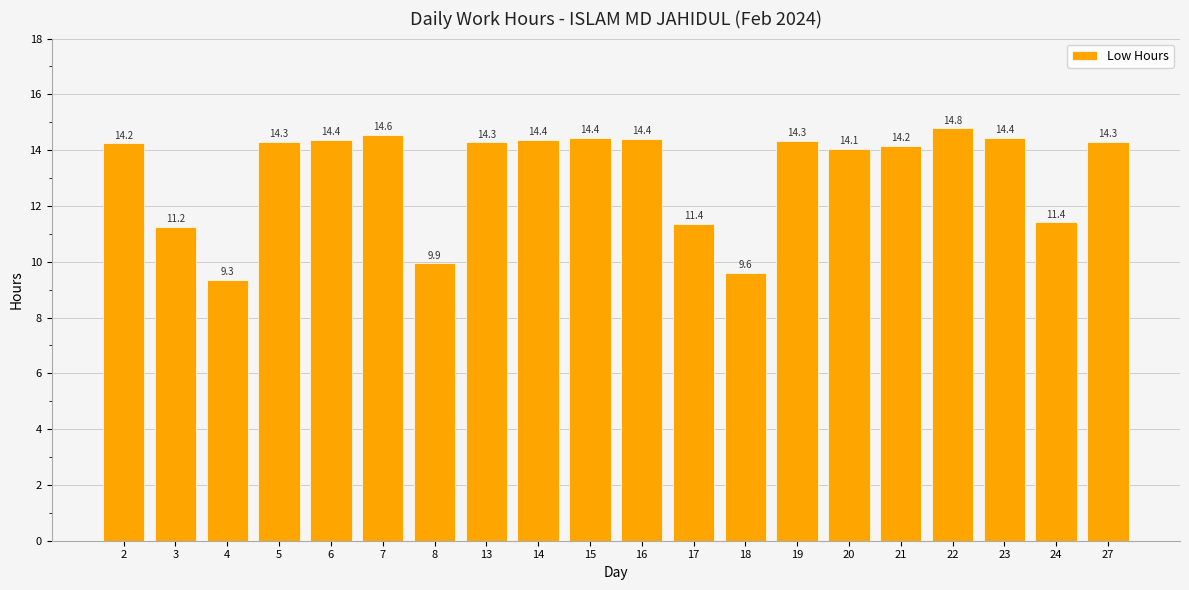

Is it true that the value at 8 is 4.8?

False